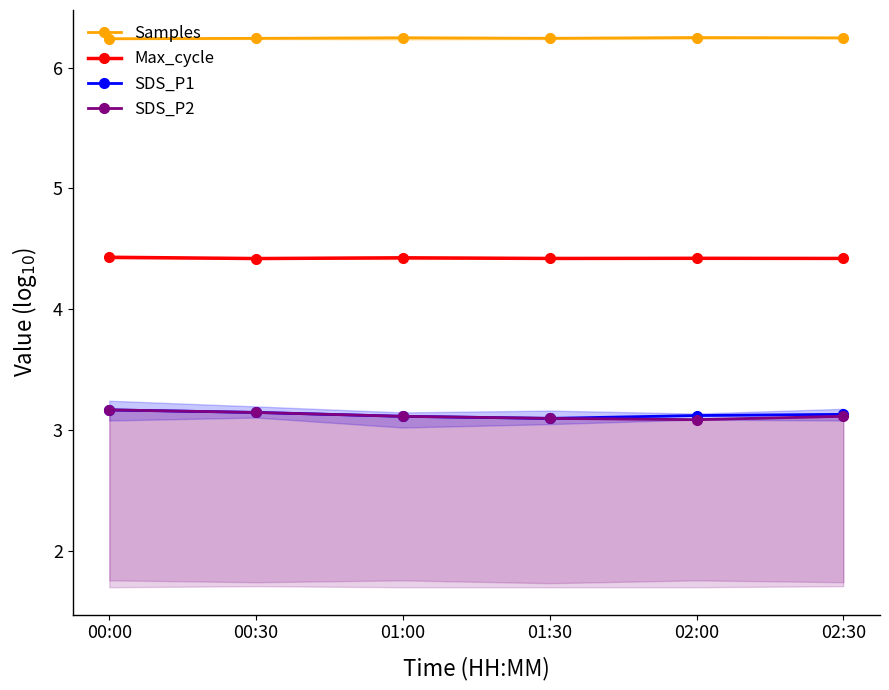

What is the difference between the highest and lowest values at 02:30?

3.1